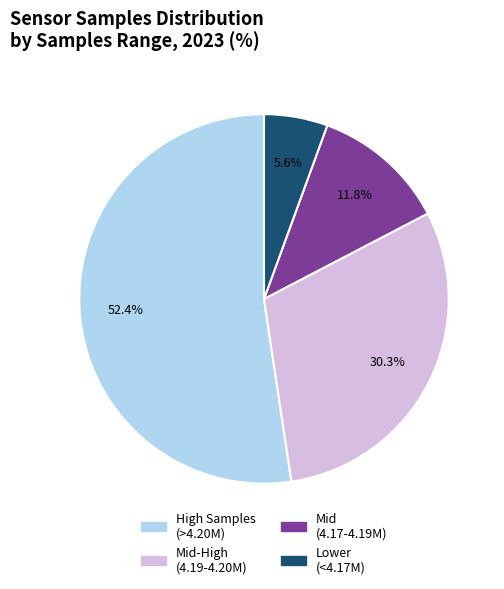

Is there any slice that represents more than half of the pie?

Yes